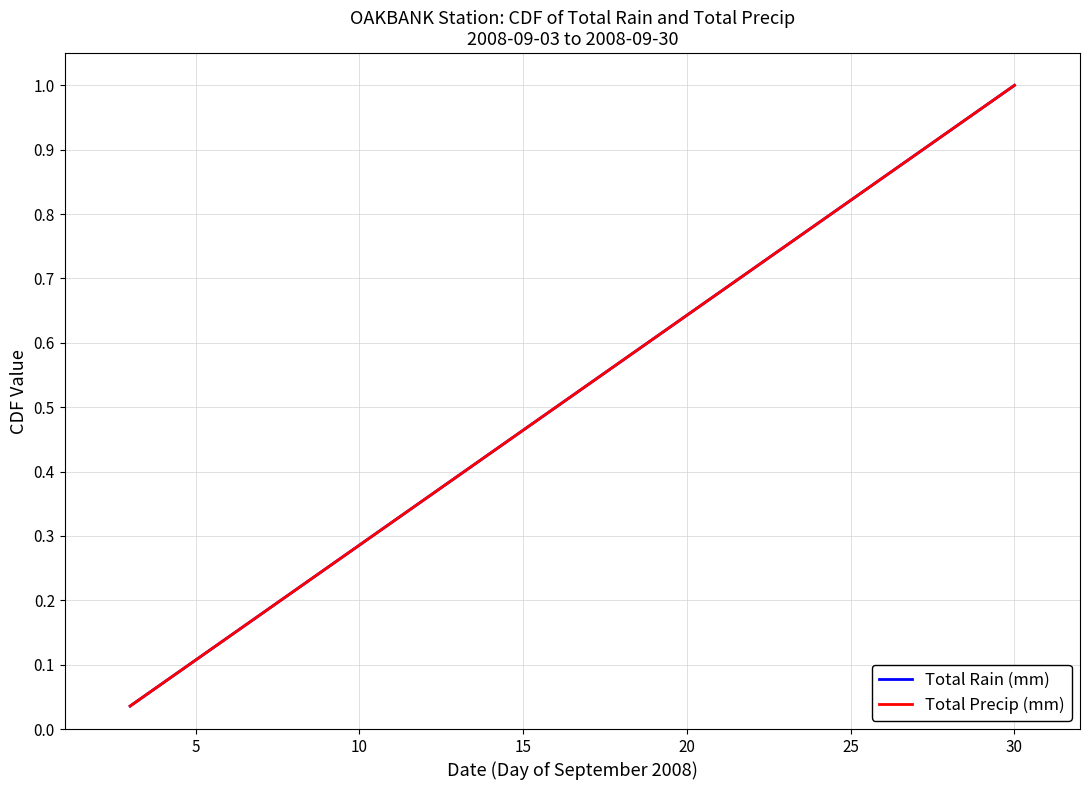

Which series has the largest range (max minus min)?

Total Rain (mm)